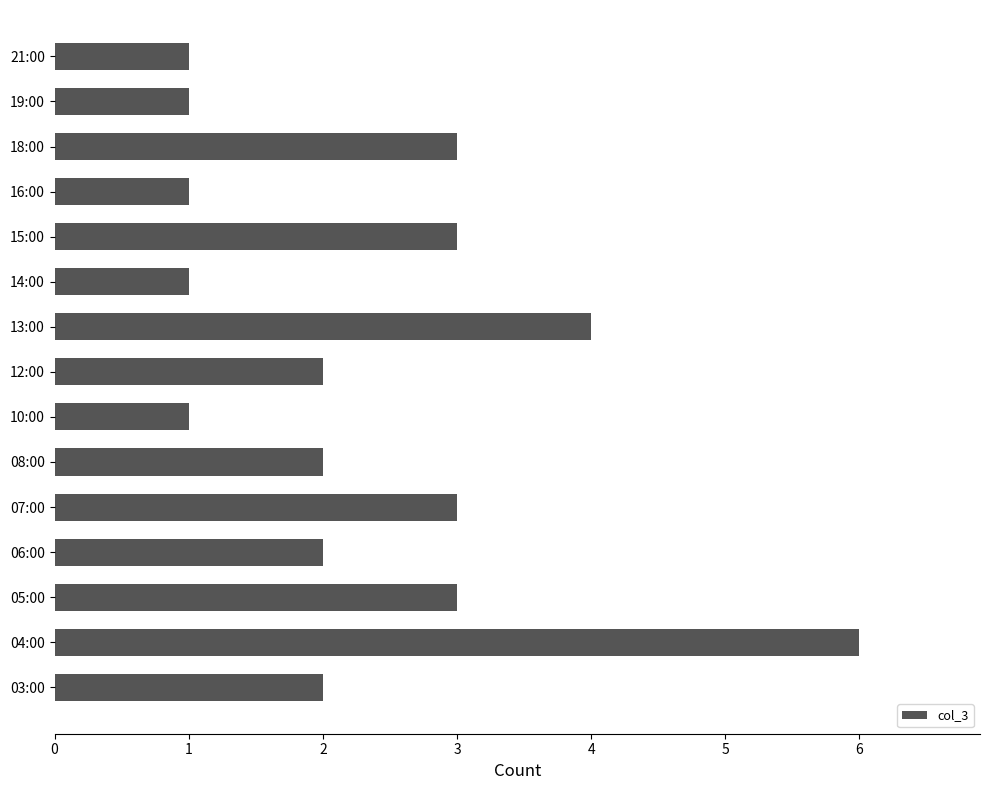

What is the difference between the maximum and minimum values?

5